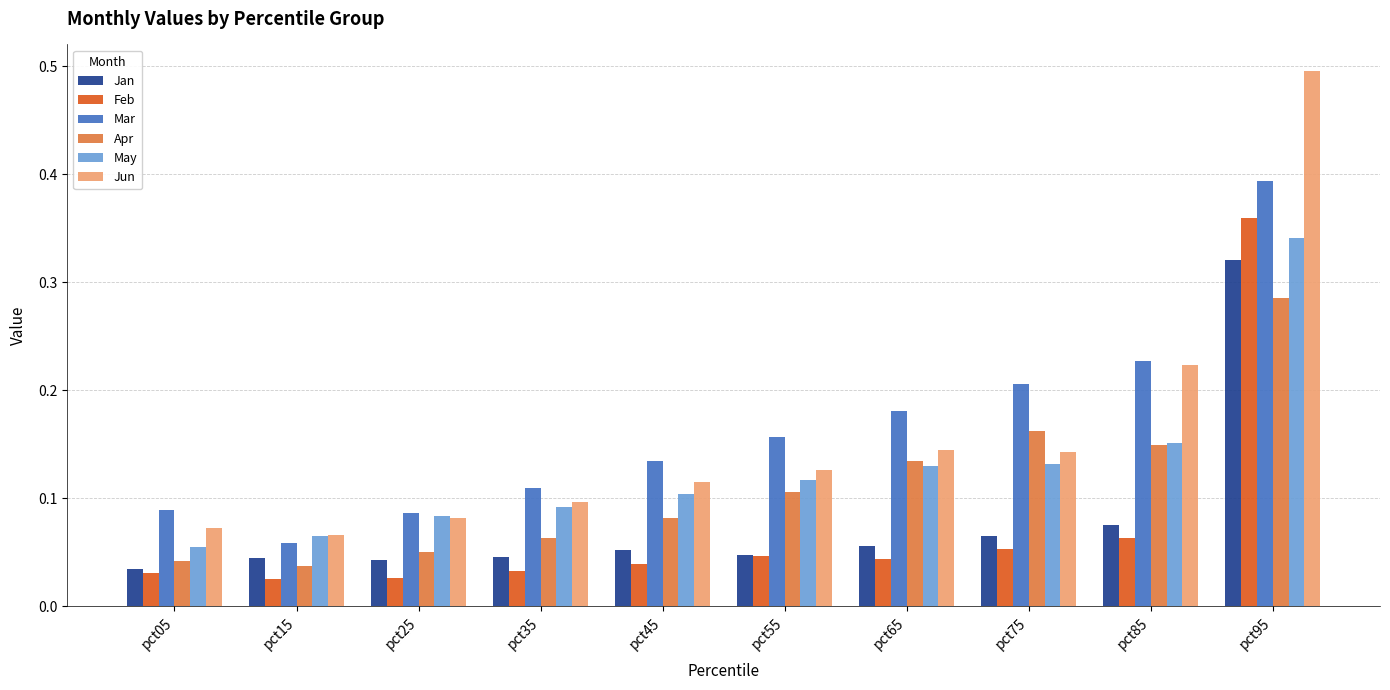

Between pct05 and pct55, which series saw the biggest shift?

Mar